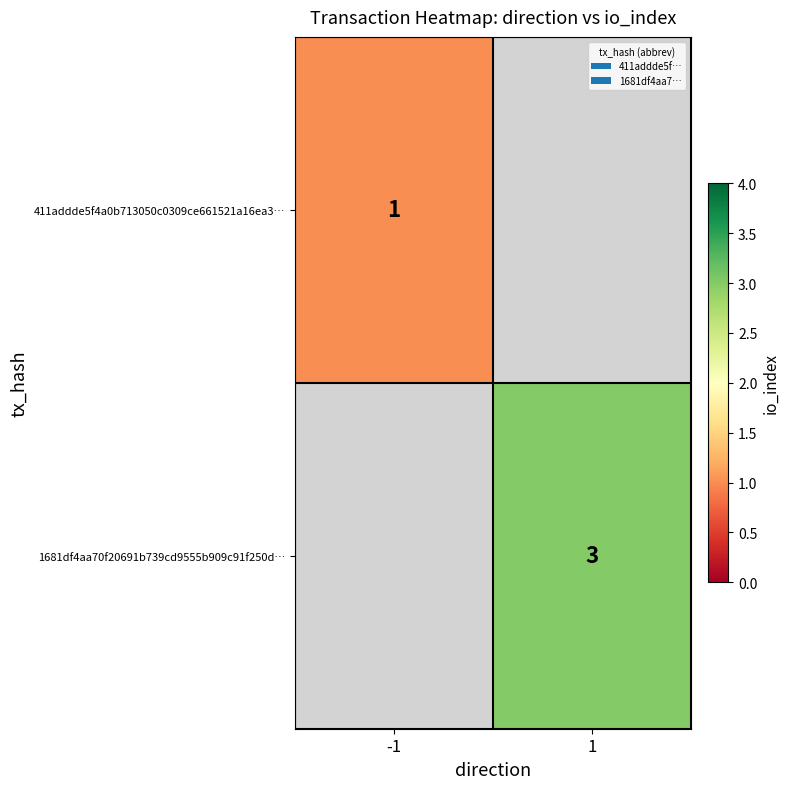

At how many categories does at least one series exceed 1?

1